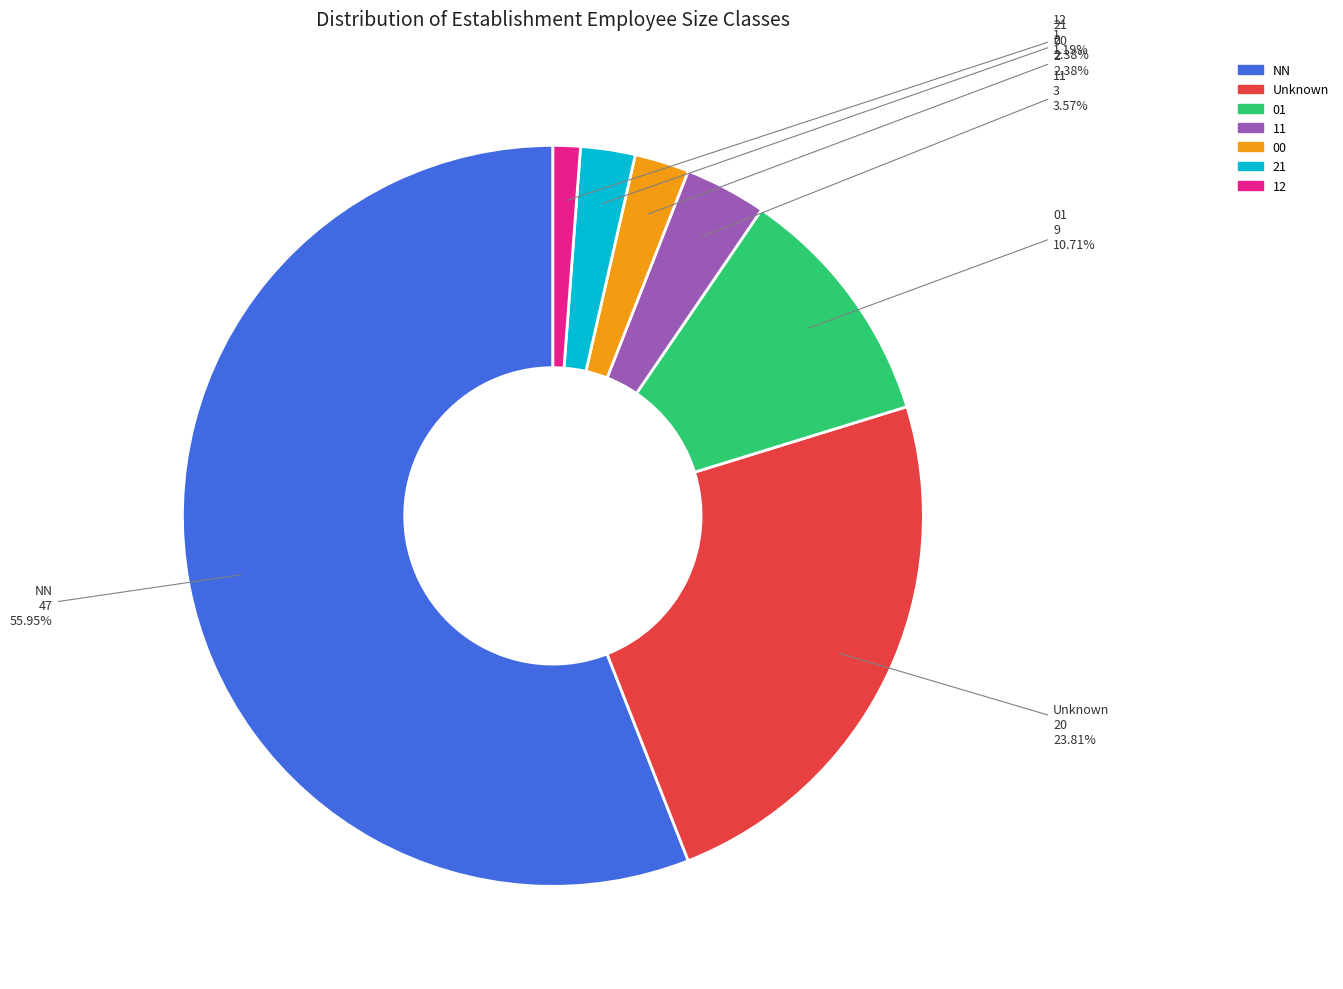

How many slices are in this pie chart?

7